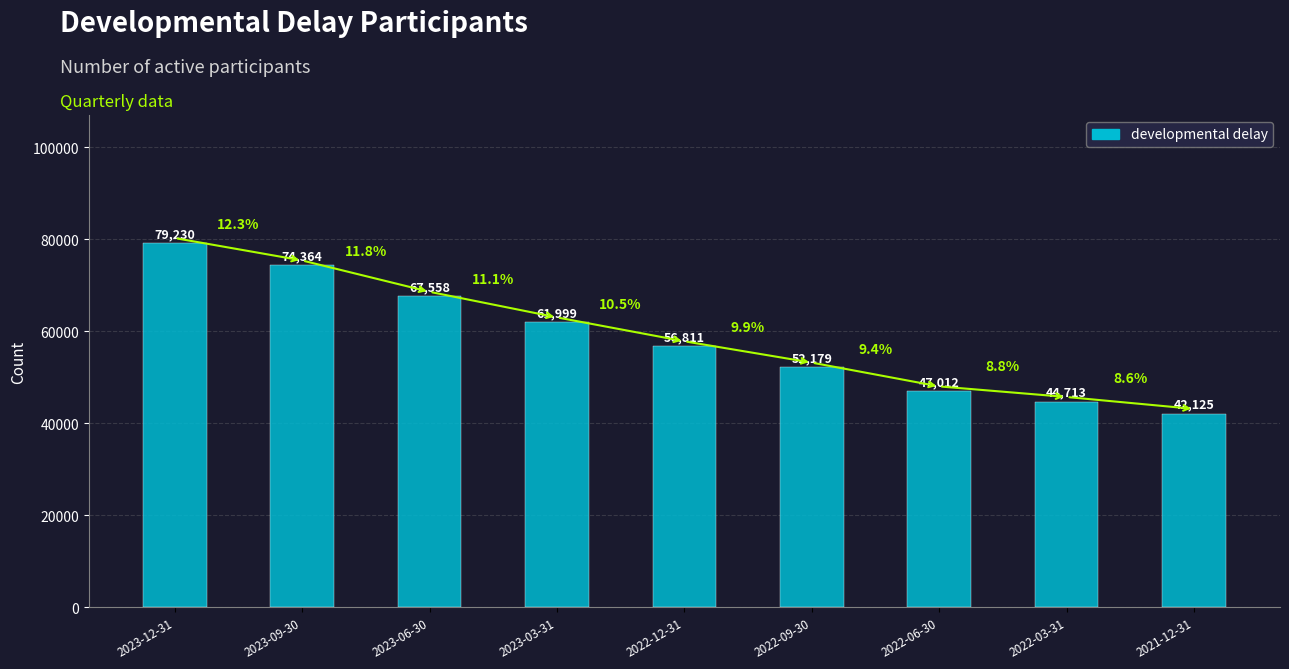

What is the label of the 3rd bar from the left?

2023-06-30